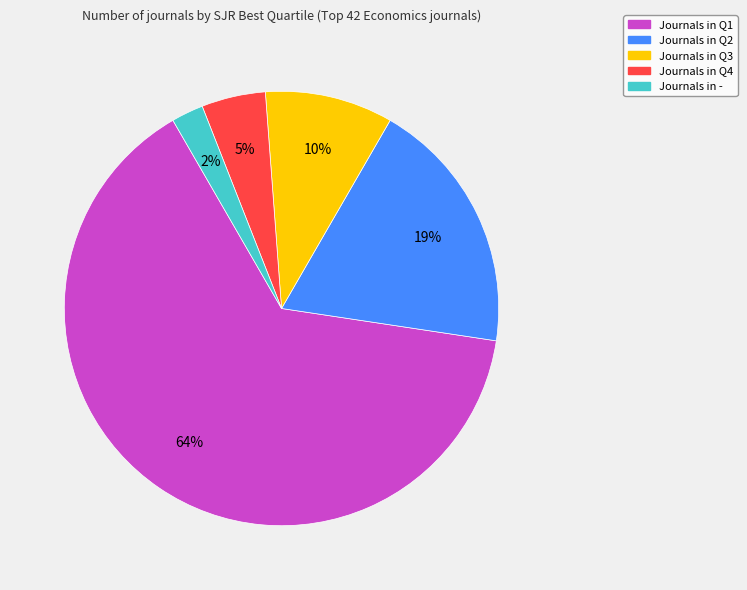

To the nearest percent, what is the average slice percentage?

20%